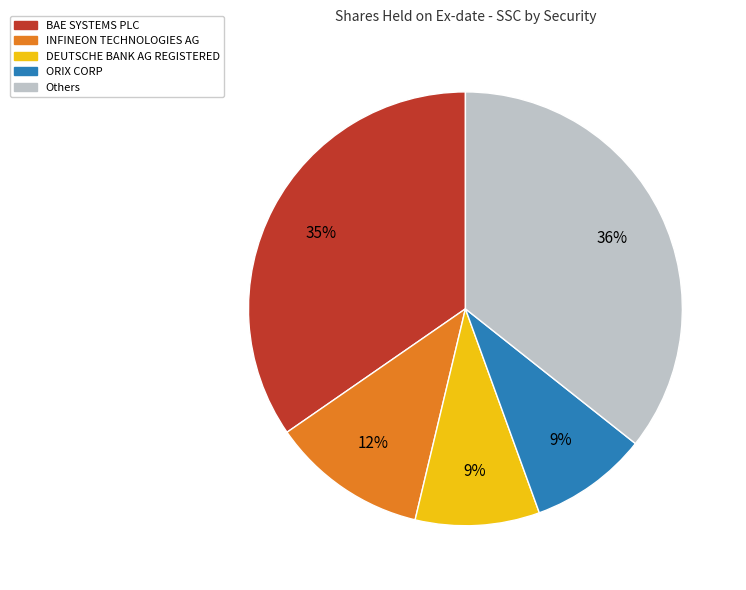

Does any single category account for the majority?

No